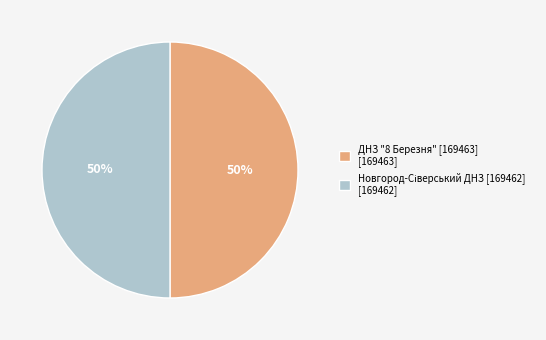

To the nearest percent, what is the average slice percentage?

50%